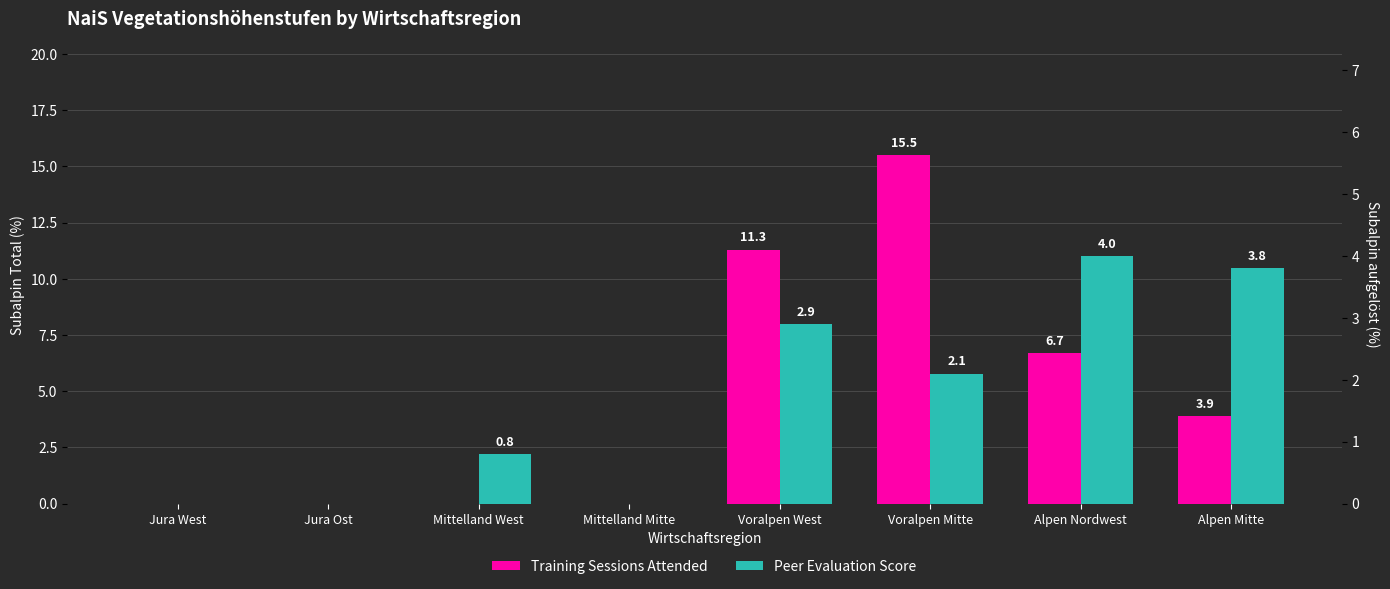

What is the difference between the highest and lowest values at Voralpen Mitte?

13.4